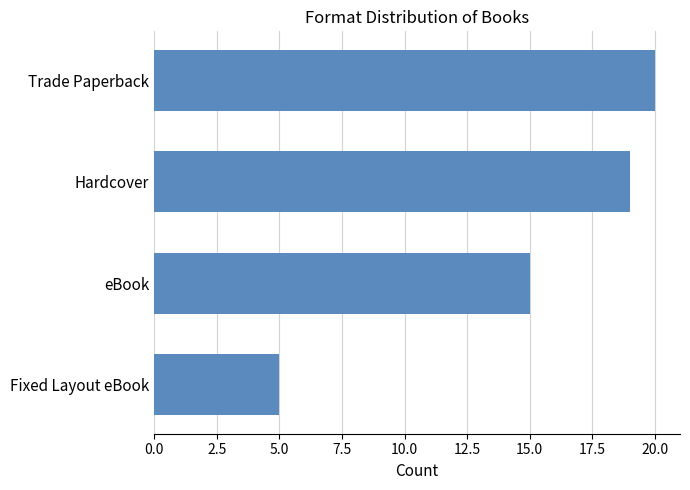

What is the minimum value shown in the chart?

5